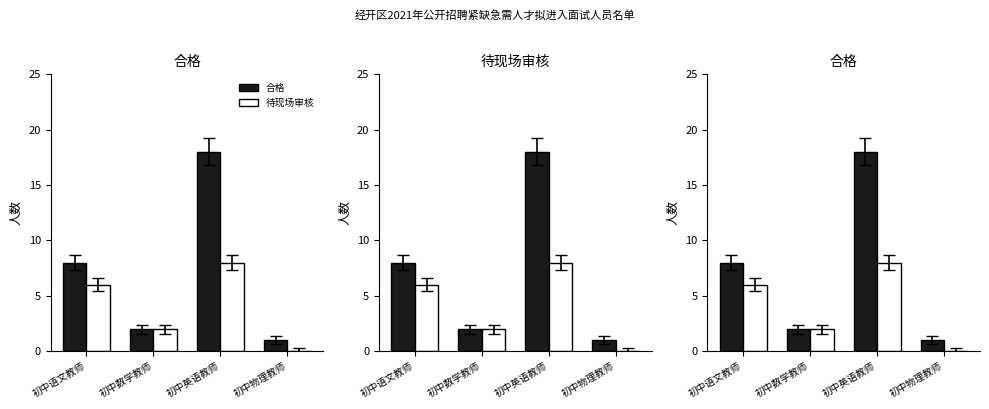

Reading right to left, what are all the values shown in this chart?

合格: 初中物理教师=1	初中英语教师=18	初中数学教师=2	初中语文教师=8
待现场审核: 初中物理教师=0	初中英语教师=8	初中数学教师=2	初中语文教师=6